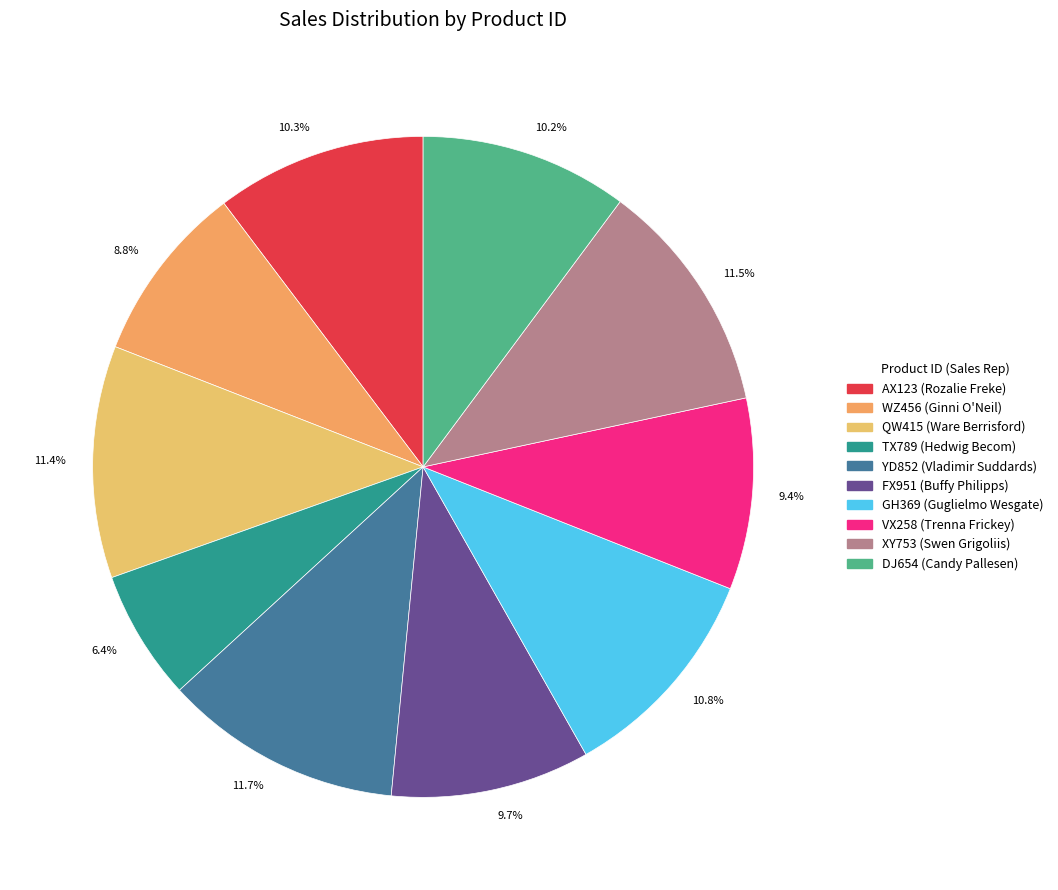

To the nearest percent, what is the difference between the largest and smallest slice percentages?

5%